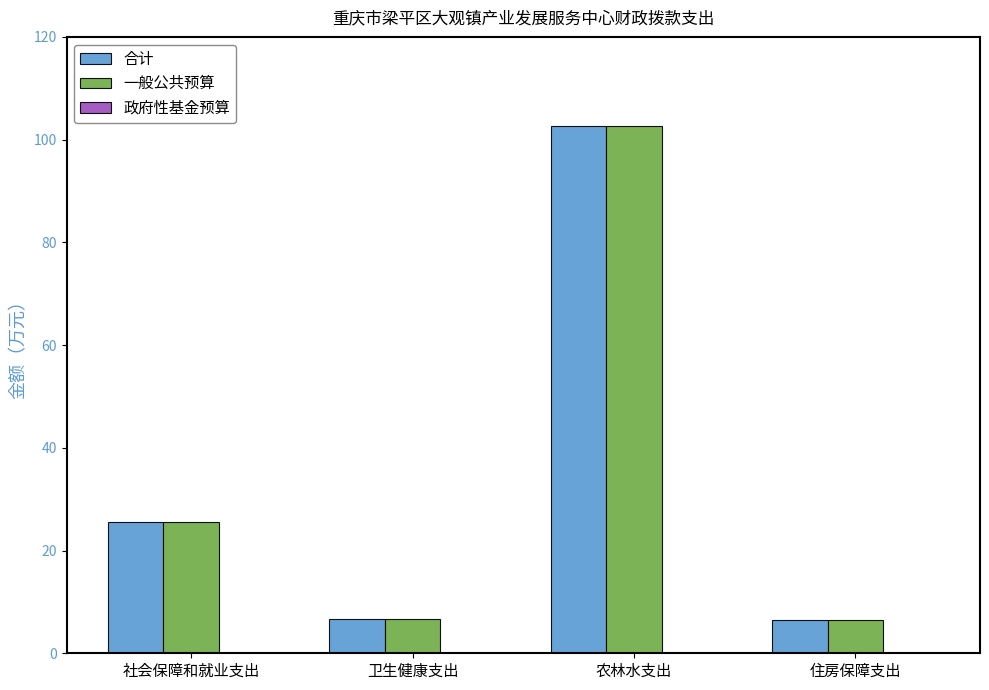

At which category is the sum across all series the highest?

农林水支出